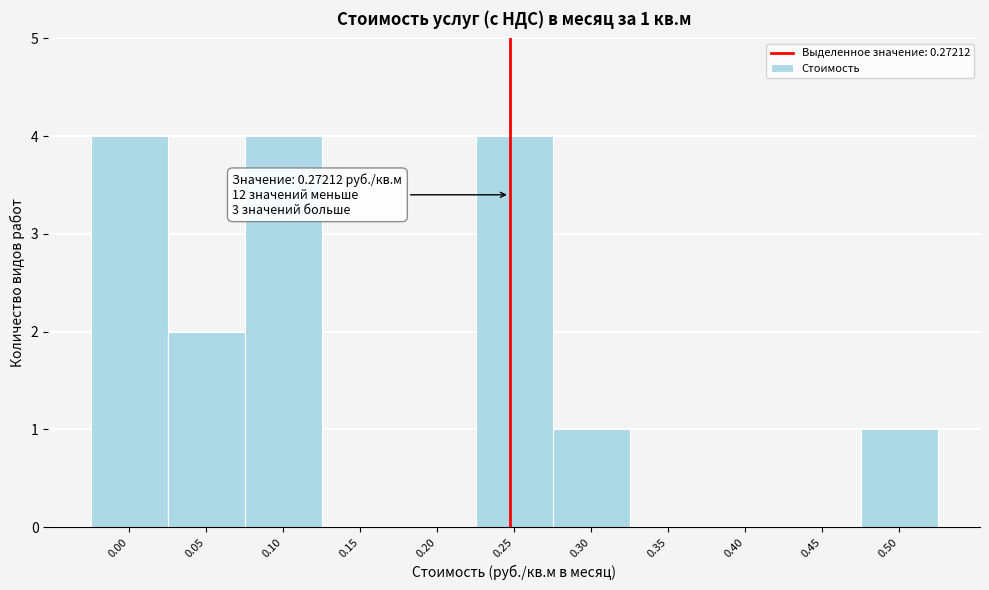

Reading right to left, what are all the values shown in this chart?

0.50=1	0.45=0	0.40=0	0.35=0	0.30=1	0.25=4	0.20=0	0.15=0	0.10=4	0.05=2	0.00=4